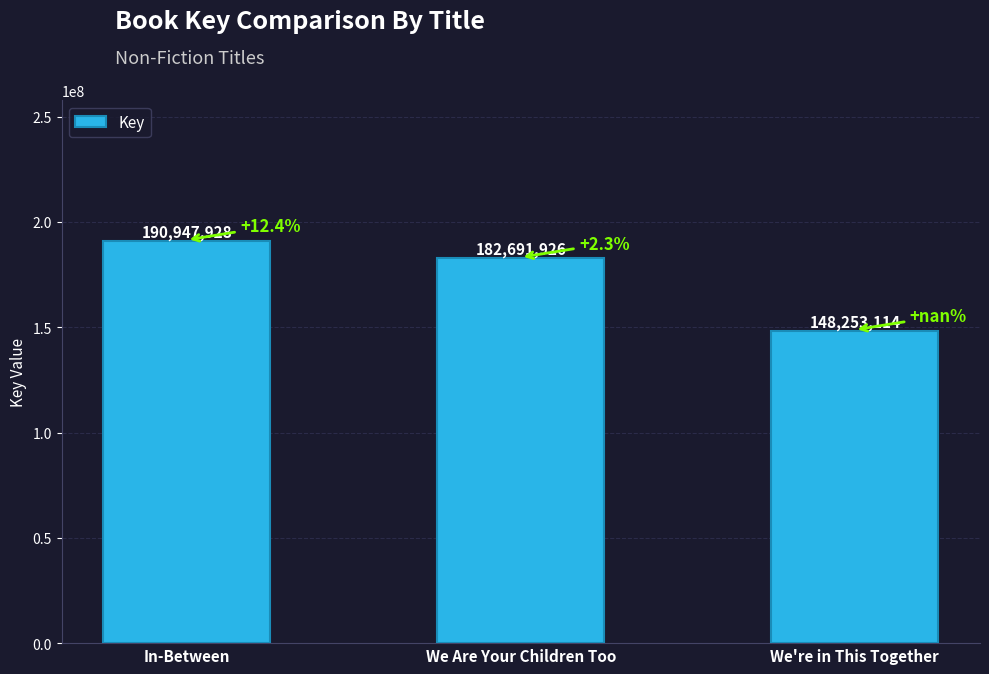

What is the sum of all values?

521892968